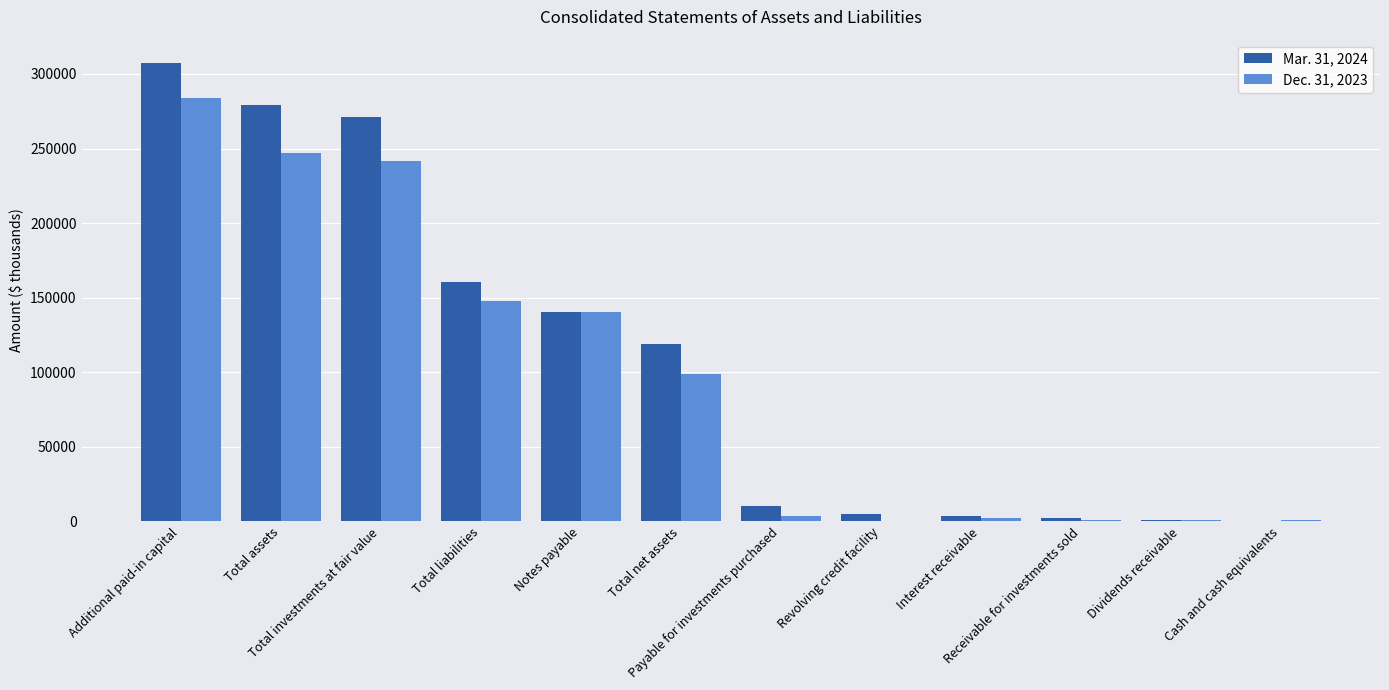

What is the total value across all series at Receivable for investments sold?

3435